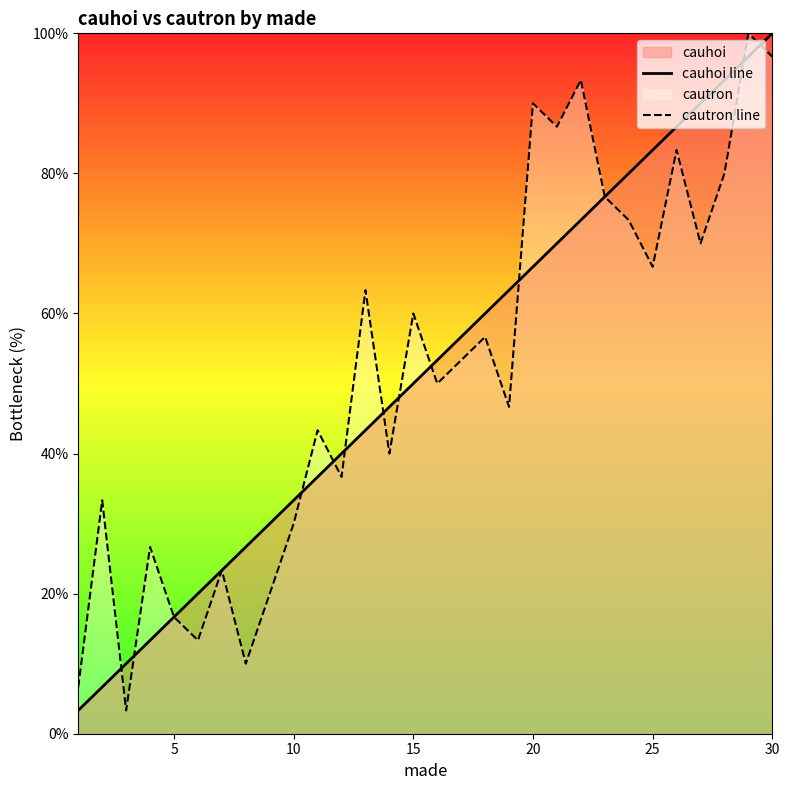

Which series has the largest range (max minus min)?

cauhoi line